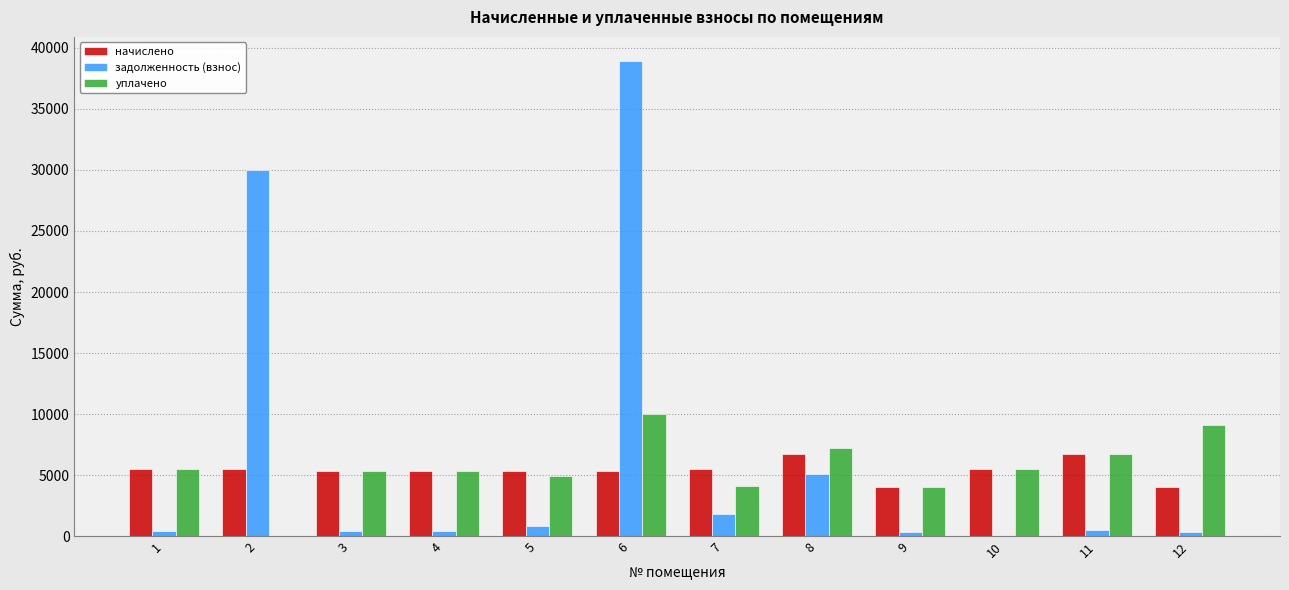

What is the sum of all начислено values?

65151.6